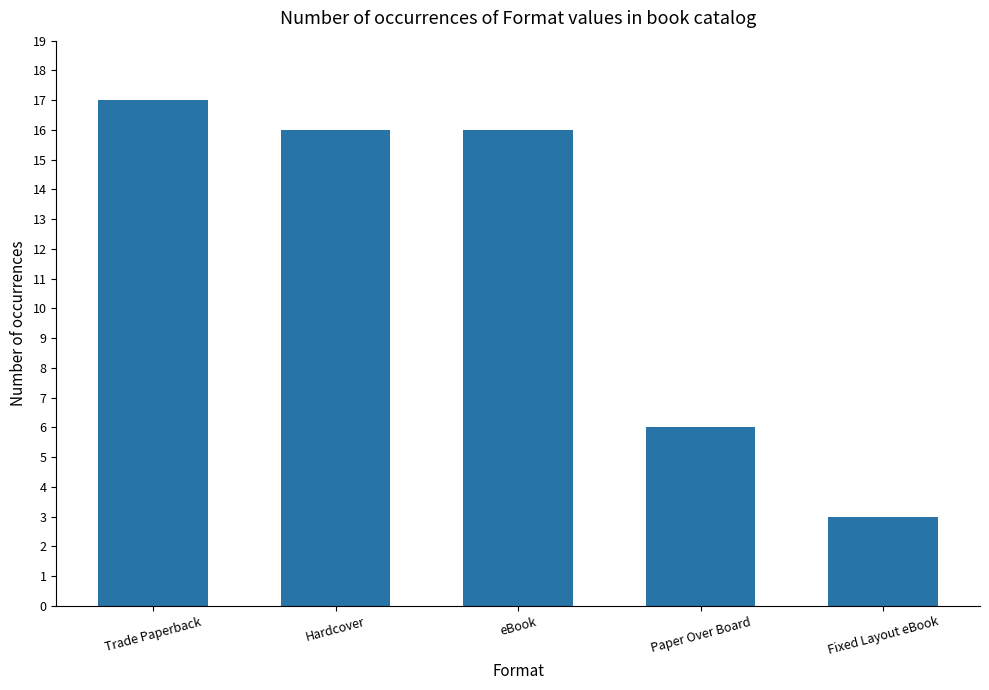

What is the difference between the values at Paper Over Board and Hardcover?

10